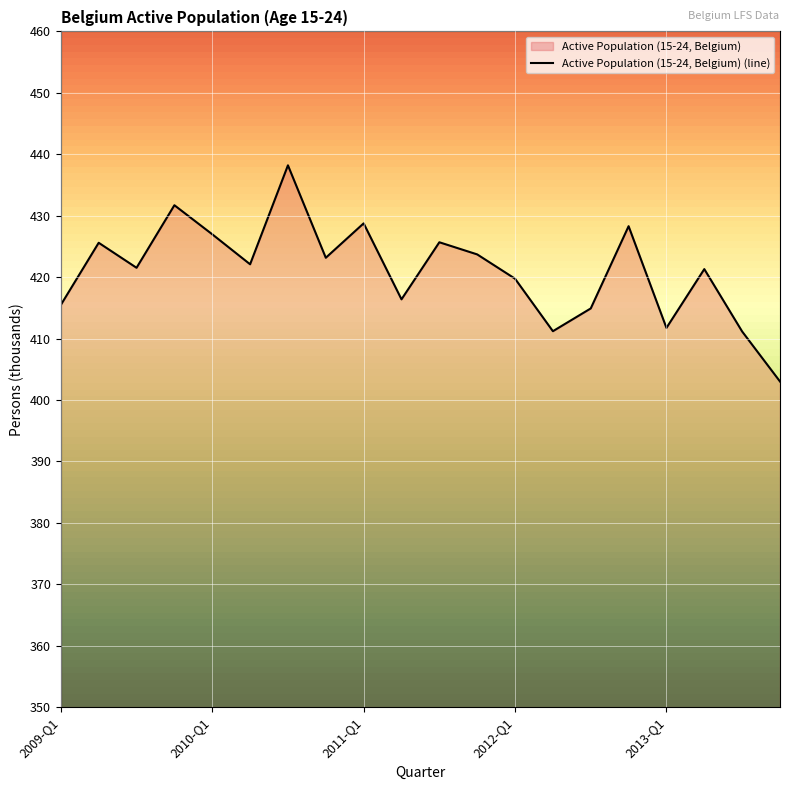

How many lines are shown in the chart?

1